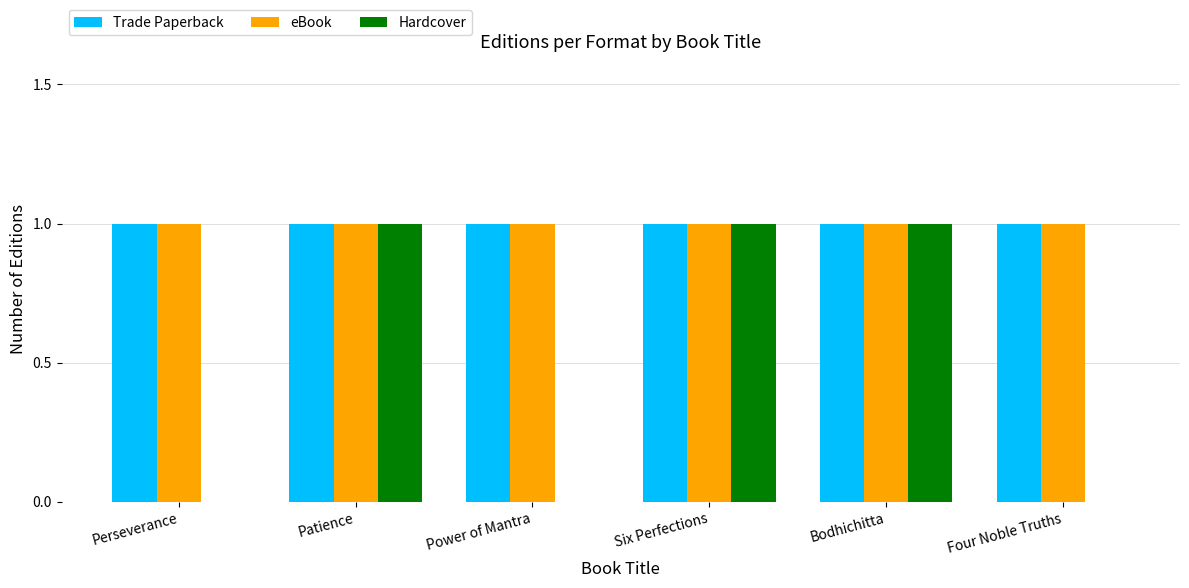

Are the bars grouped side by side (vs. stacked)?

Yes